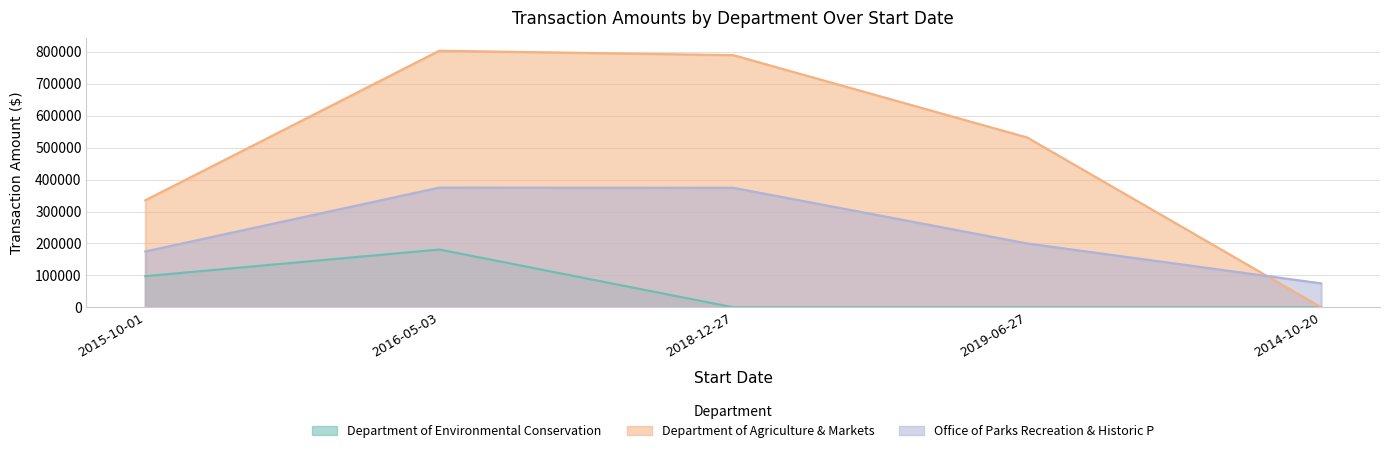

What is the maximum value for Department of Agriculture & Markets?

803750